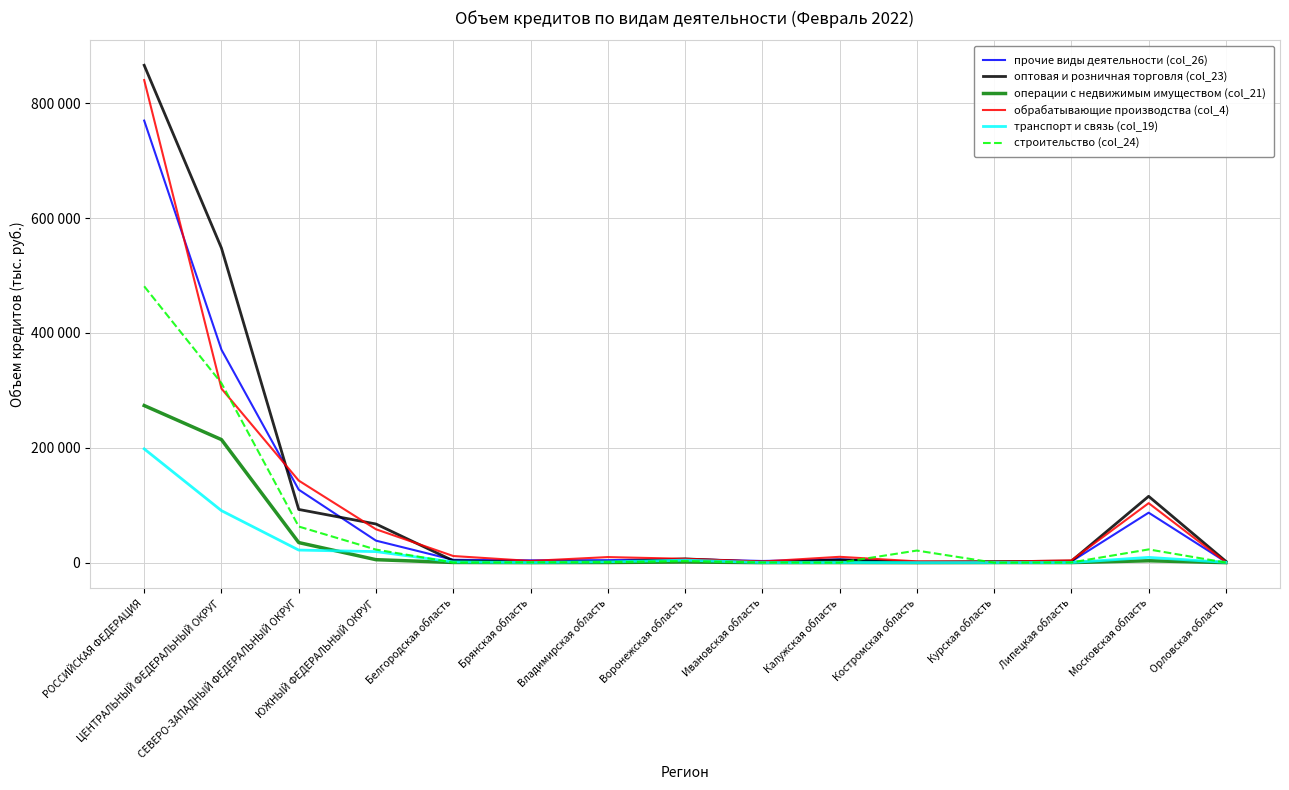

What position from the left is Орловская область?

15